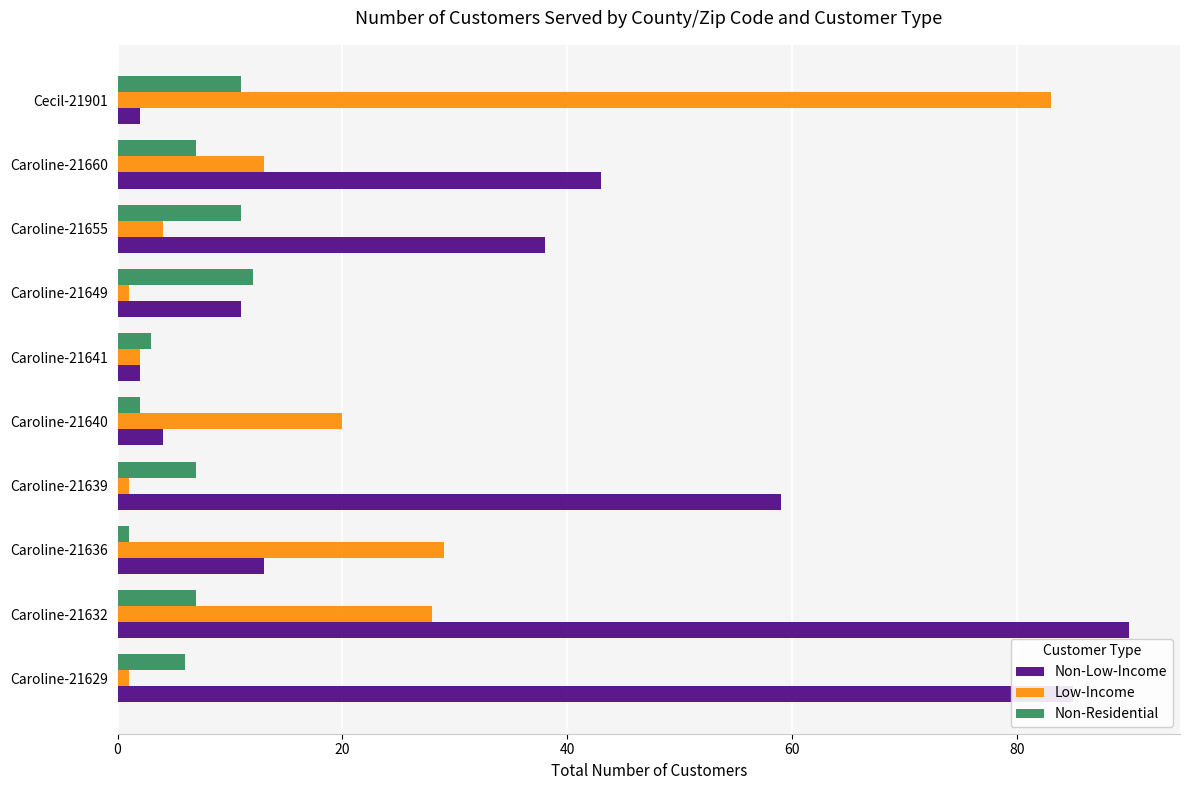

Is it true that Non-Low-Income equals 59 at Caroline-21639?

True